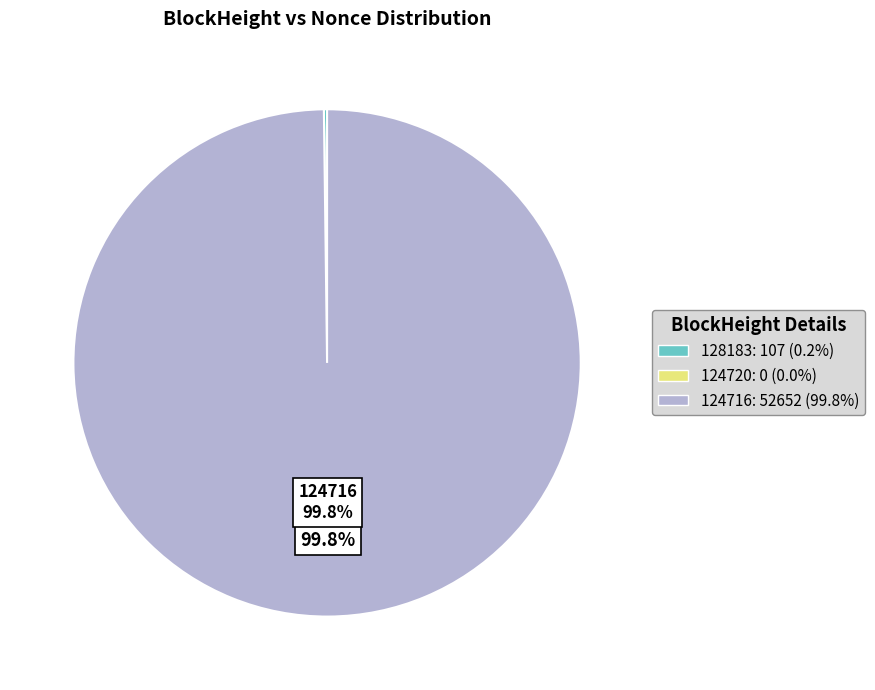

What portion of the pie excludes 124716?

0.2%